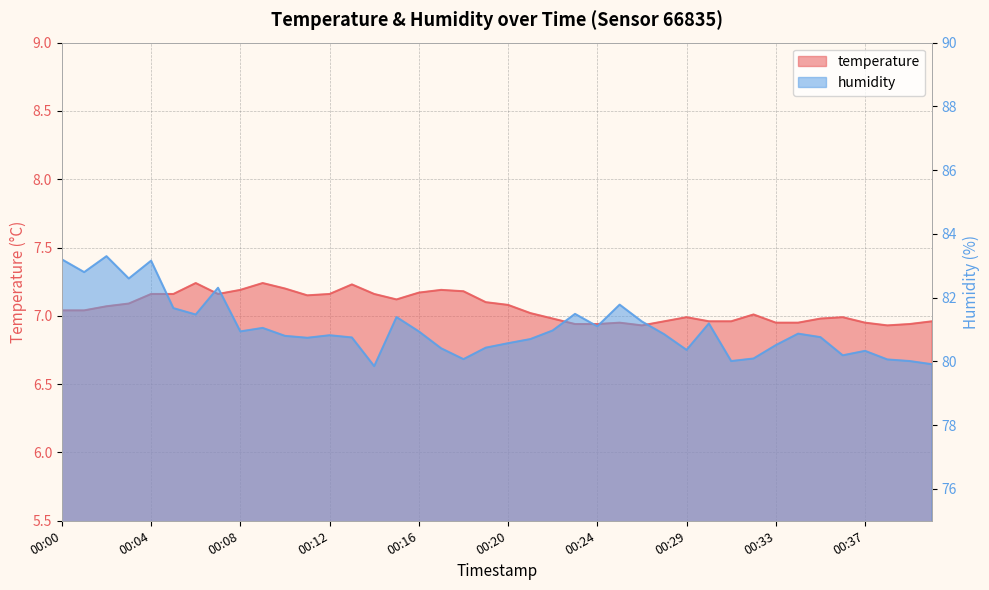

The value of temperature at 00:32 is 11.5. True or false?

False